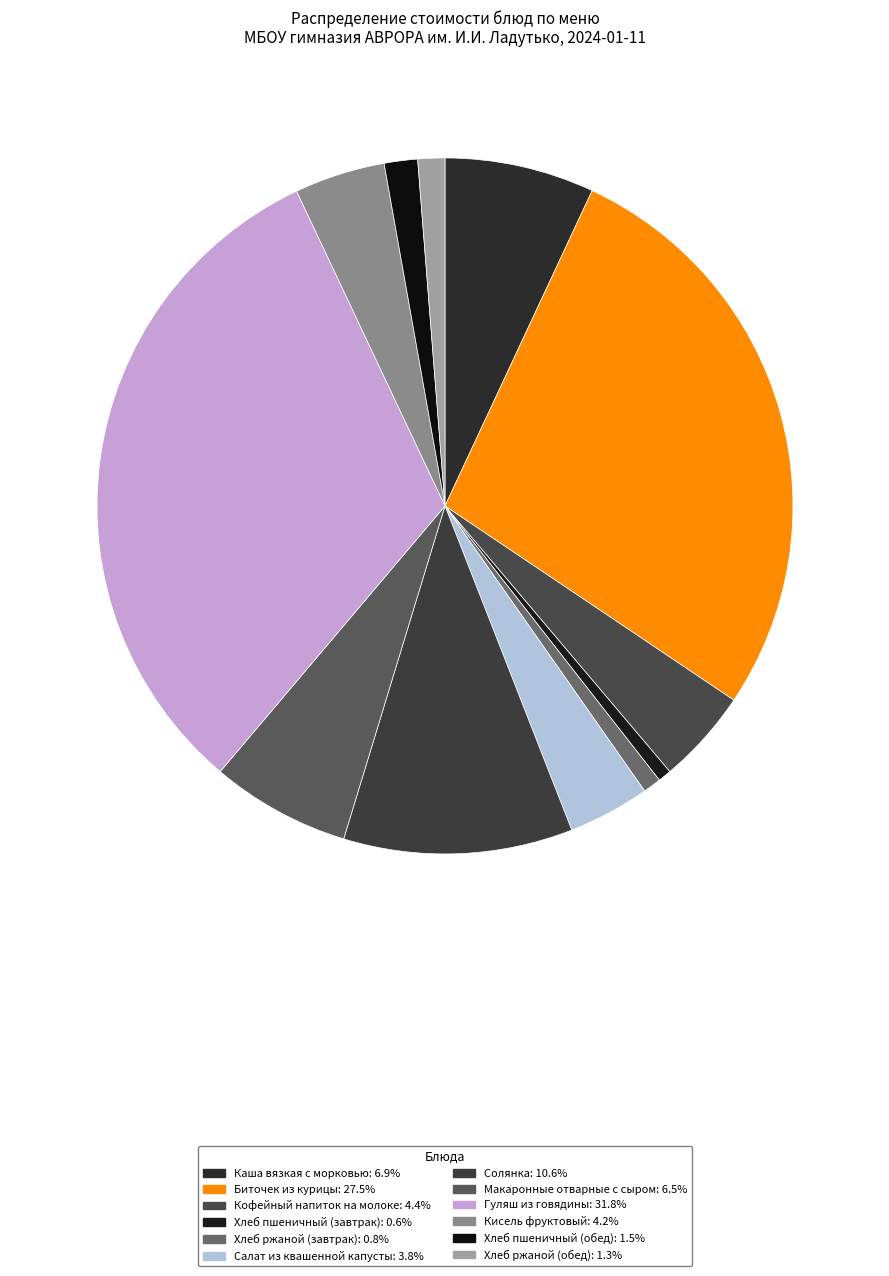

The Кофейный напиток на молоке slice represents 4% of the pie. True or false?

True